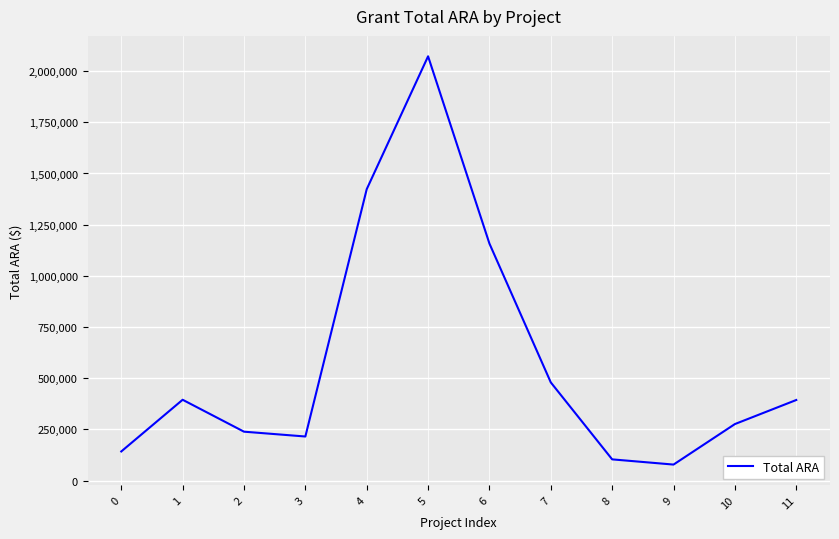

What is the change in value from 1 to 2?

-155897